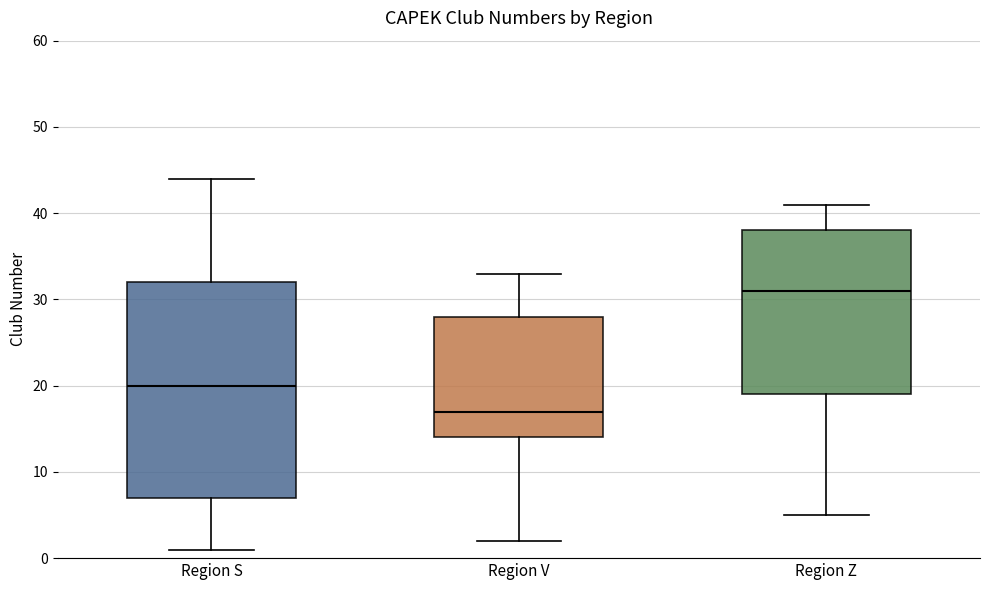

Reading left to right, transcribe this box plot: for each box, give where its median line is, the range the box spans, and where its two whiskers end, as read against the y-axis. The values are not printed on the chart, so give them approximately, as read against the axis.

Region S: median 20, box 7 to 32, whiskers 1 to 44
Region V: median 17, box 14 to 28, whiskers 2 to 33
Region Z: median 31, box 19 to 38, whiskers 5 to 41